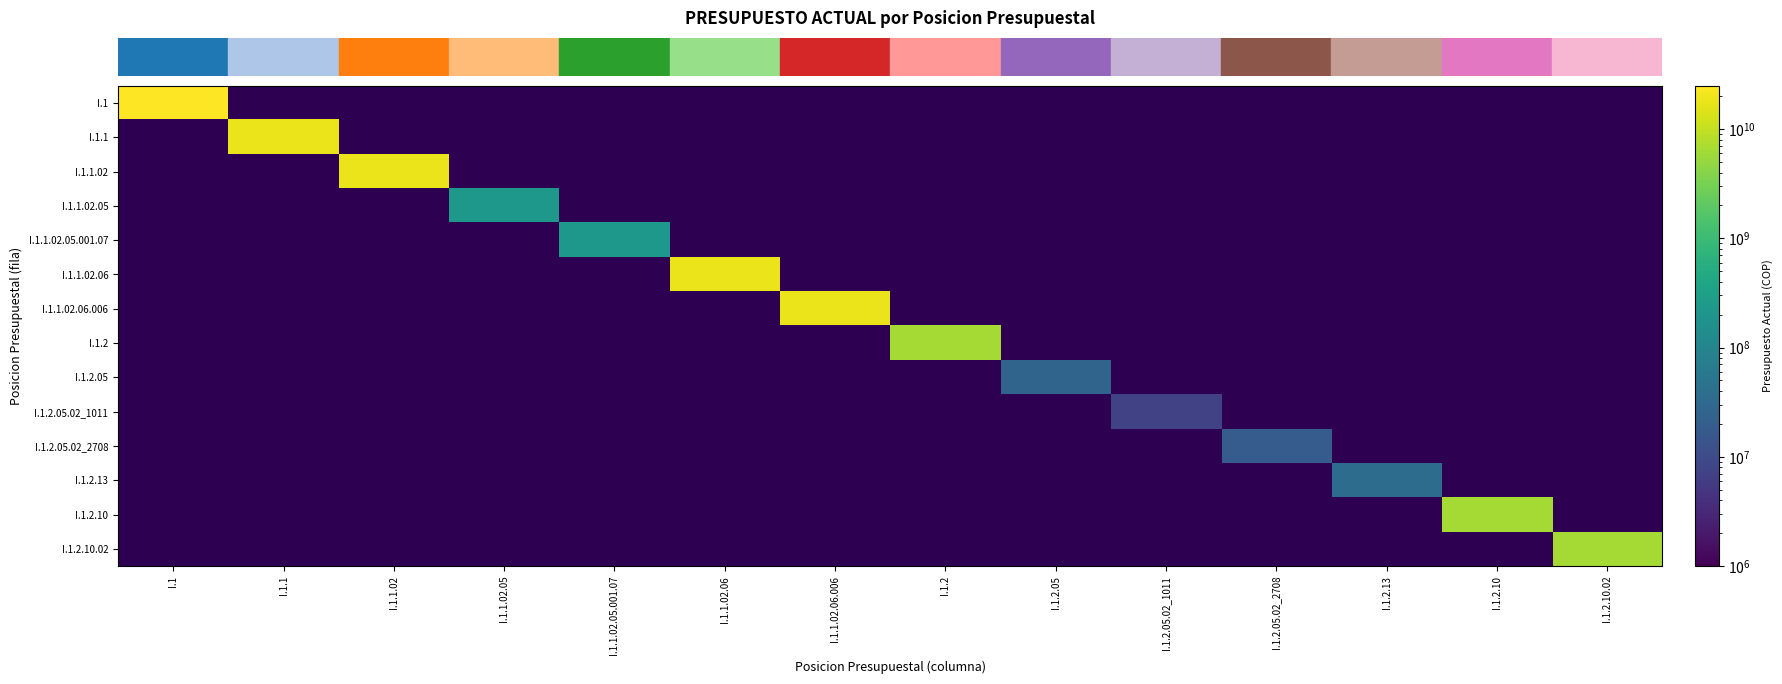

How many categories are shown in the chart?

14